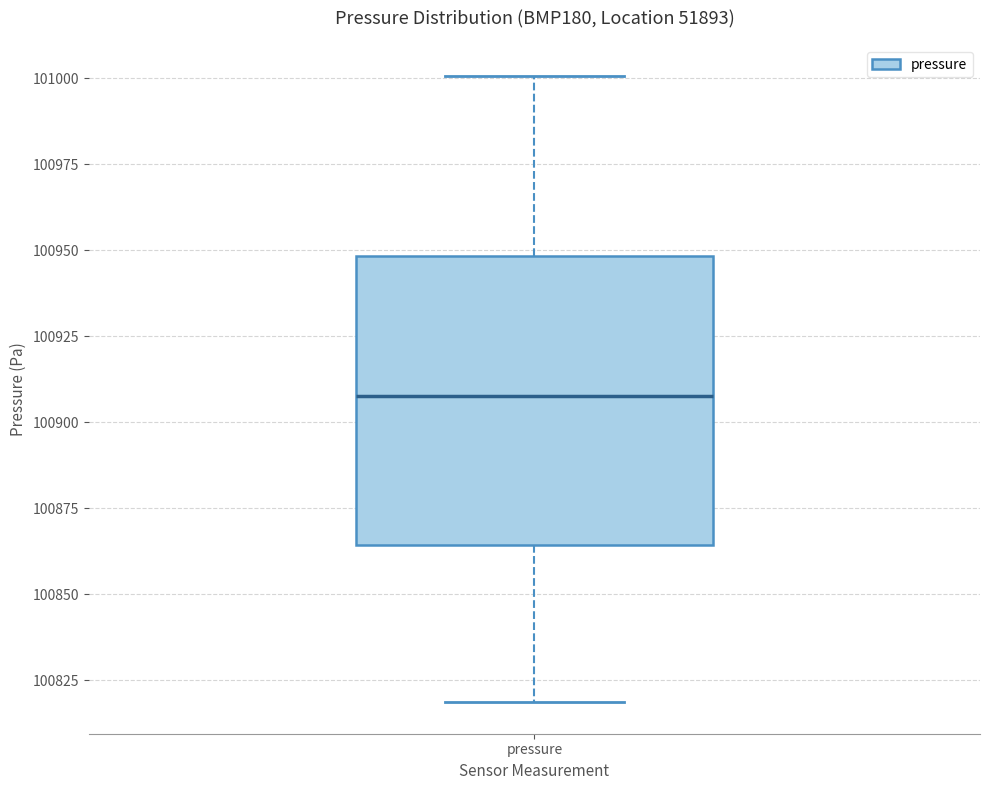

Transcribe this box plot: give where the median line is, the range the box spans, and where the two whiskers end, as read against the y-axis. The values are not printed on the chart, so give them approximately, as read against the axis.

median 100910, box 100865 to 100950, whiskers 100820 to 101000